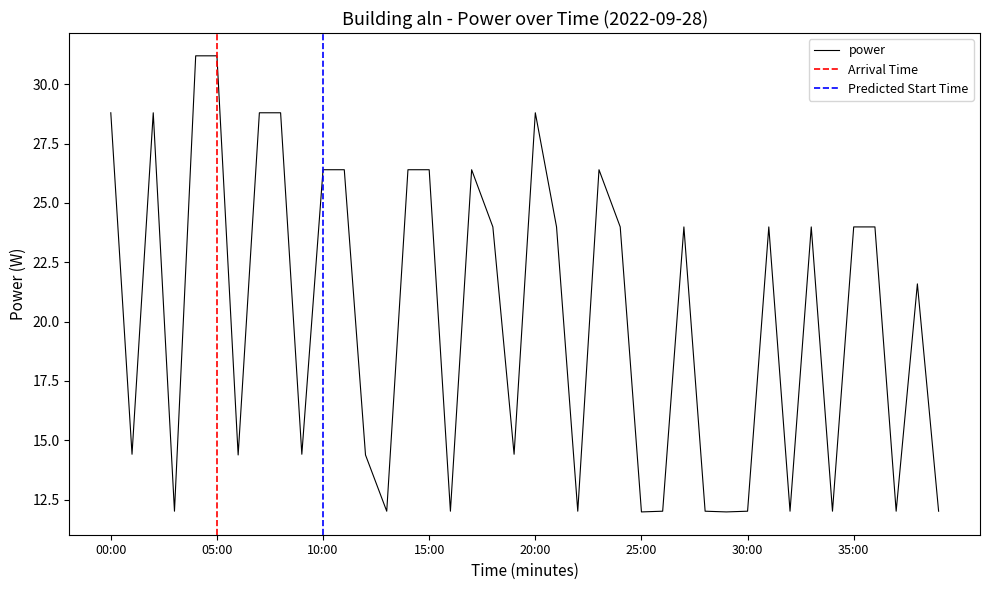

What position from the left is 37:00?

38